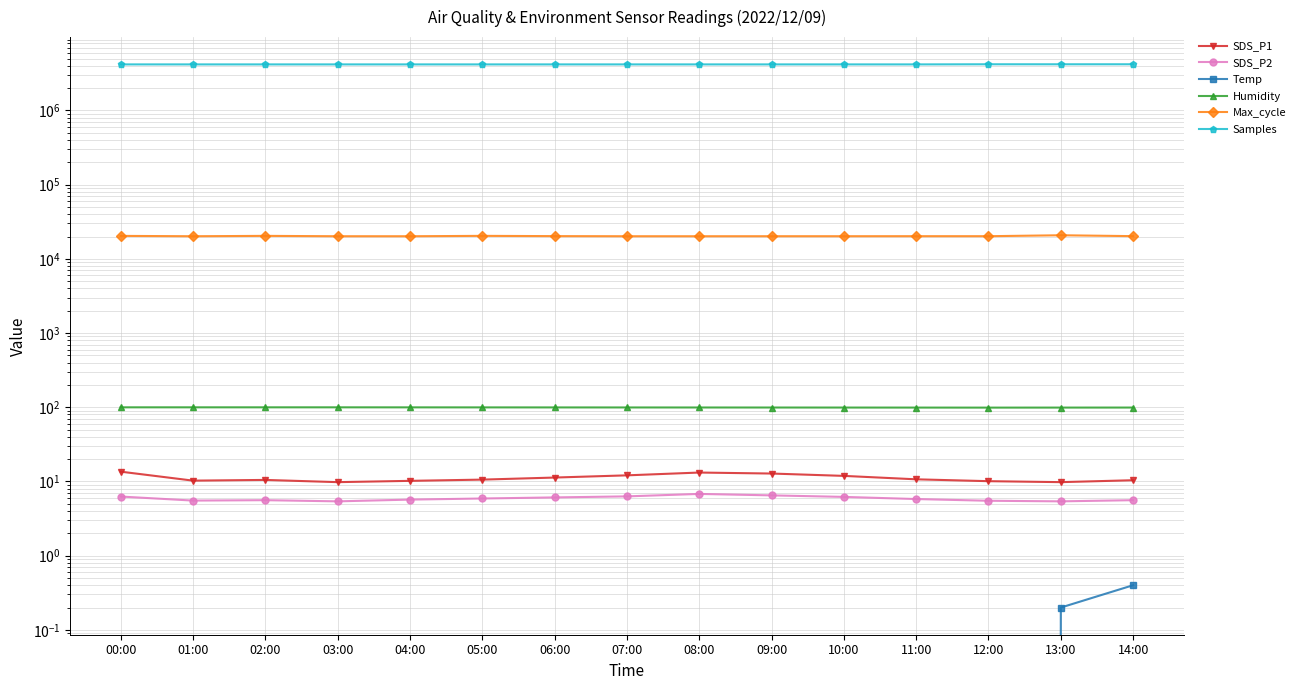

True or false: Max_cycle has more than 2 interior local peaks.

True